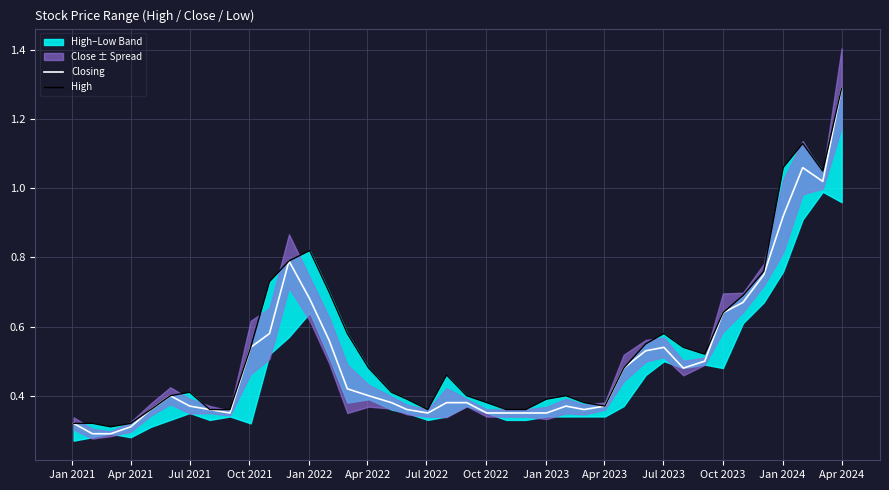

What is the difference between the maximum and minimum values in the Closing series?

1.0